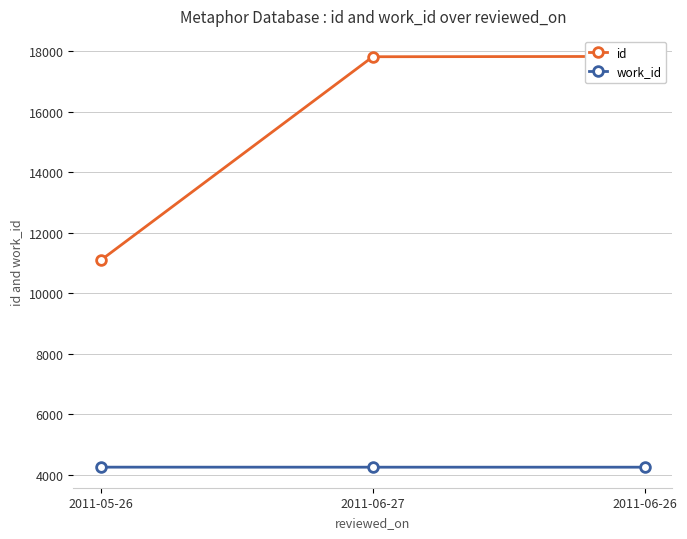

Which label corresponds to the smallest value in the chart?

2011-06-27